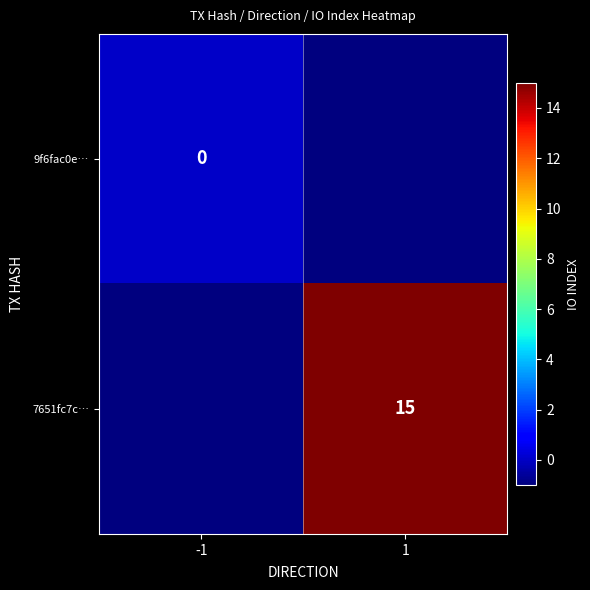

What is the minimum value for 9f6fac0e…?

-1